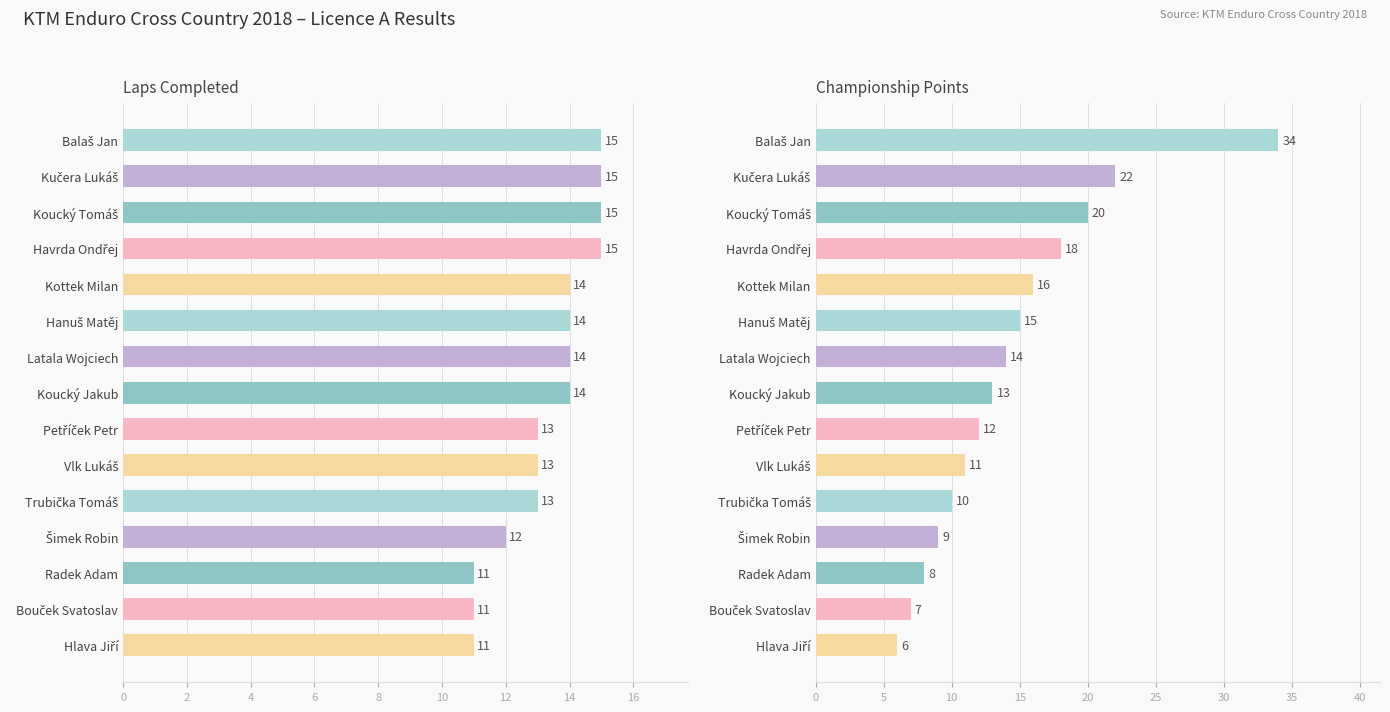

Which series has the widest spread of values?

Points (col_6)